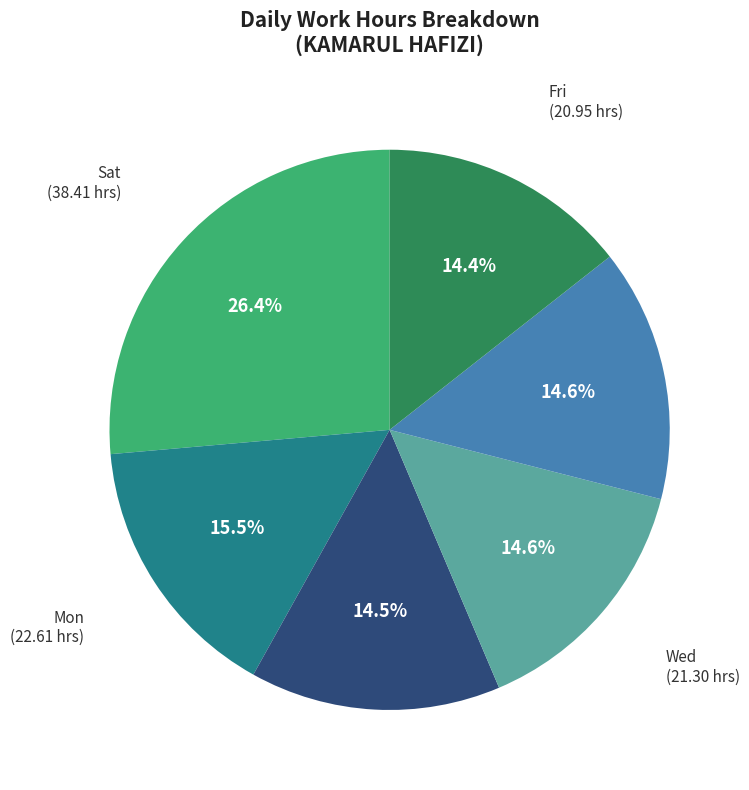

Between Sat and Thu, which is larger?

Sat